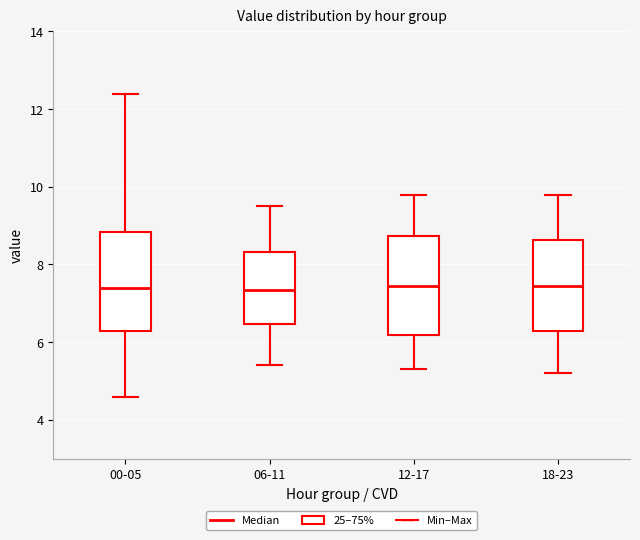

Where is the lower edge of the box for 06-11 on the y-axis? The values are not printed on the chart, so give them approximately, as read against the axis.

6.4